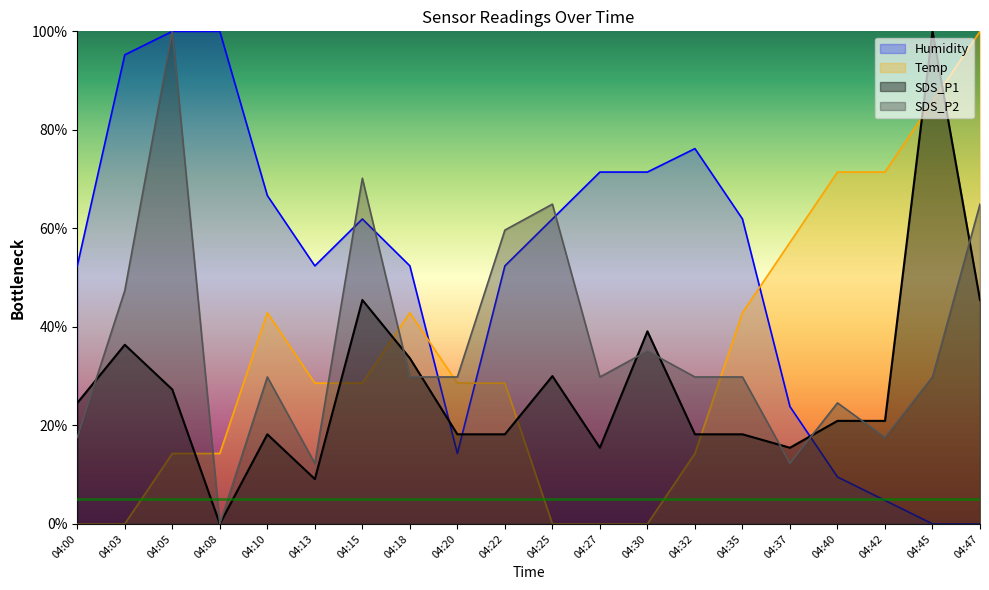

Count the number of categories in the chart.

20